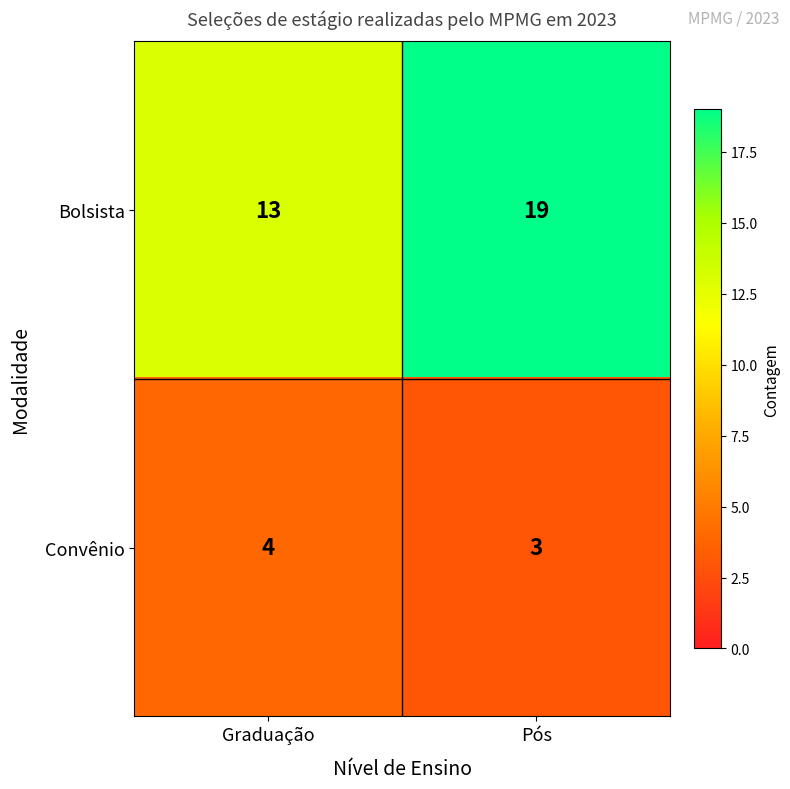

What is the smallest value displayed?

3